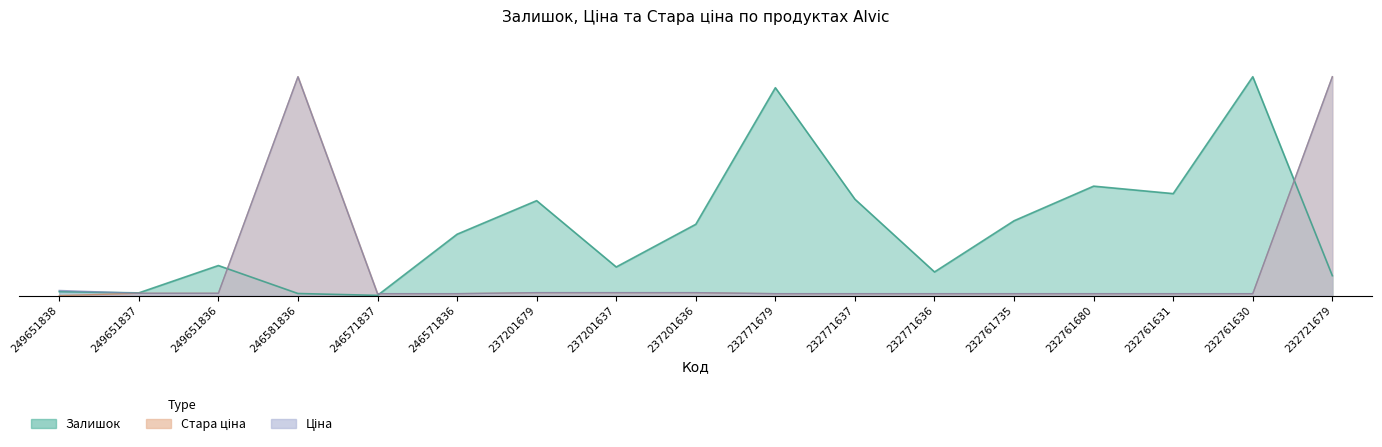

Between which two adjacent categories do Ціна and Стара ціна first intersect?

249651838 and 249651837